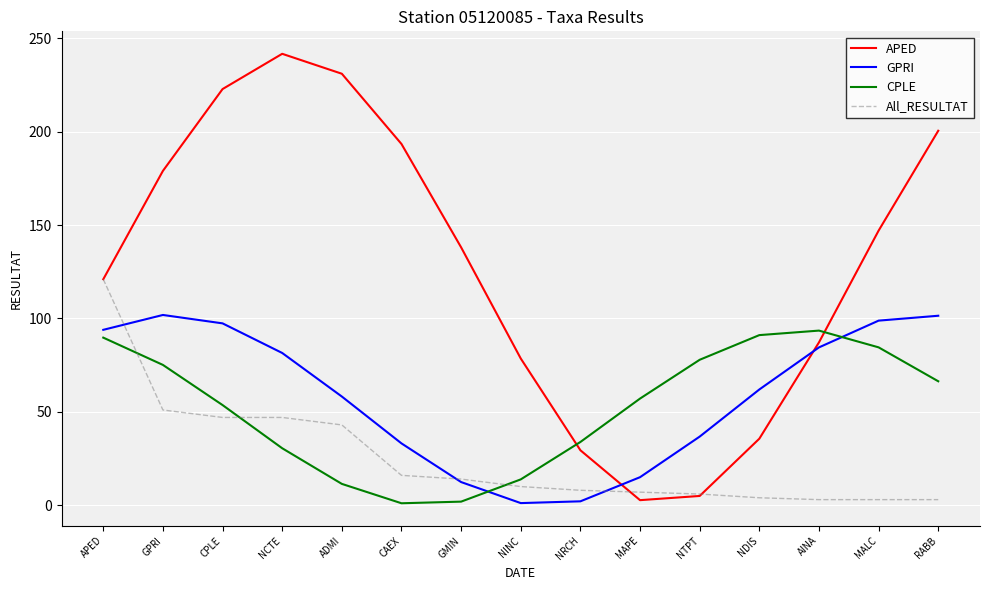

What is the highest value of the CPLE series?

93.5